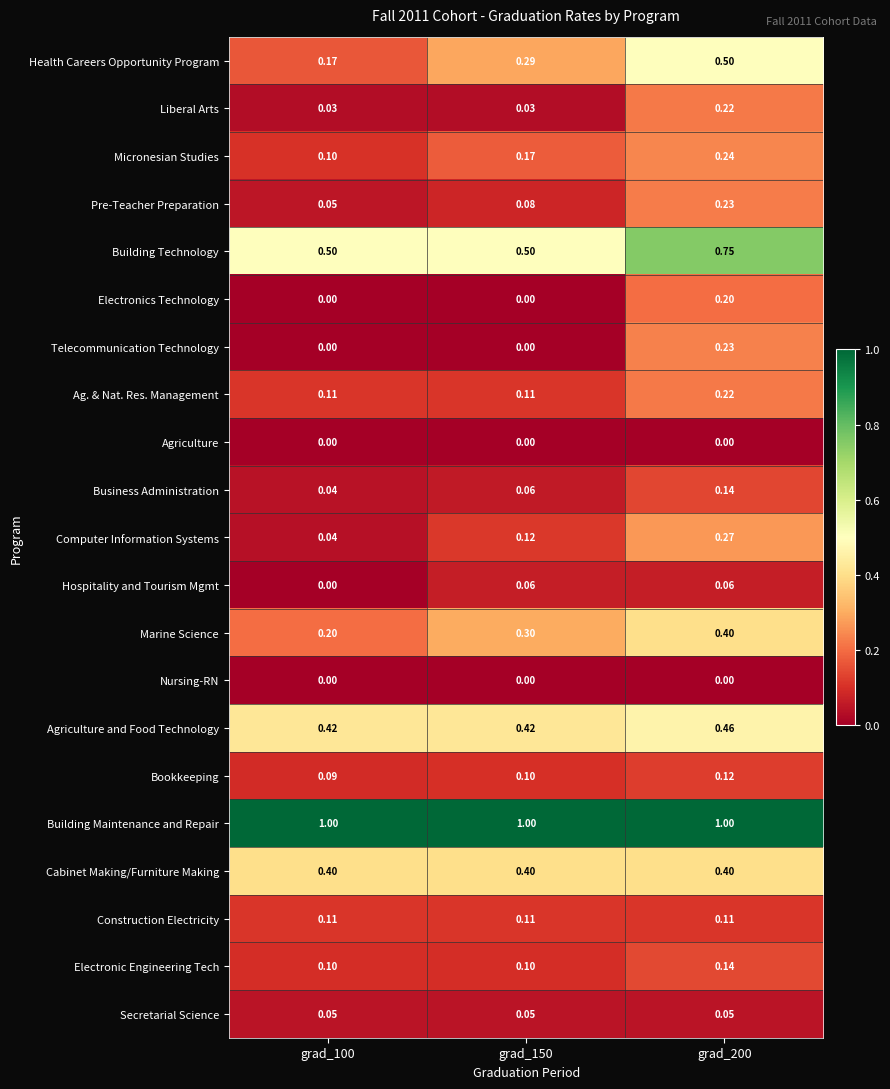

Between grad_100 and grad_150, which series saw the biggest shift?

Health Careers Opportunity Program